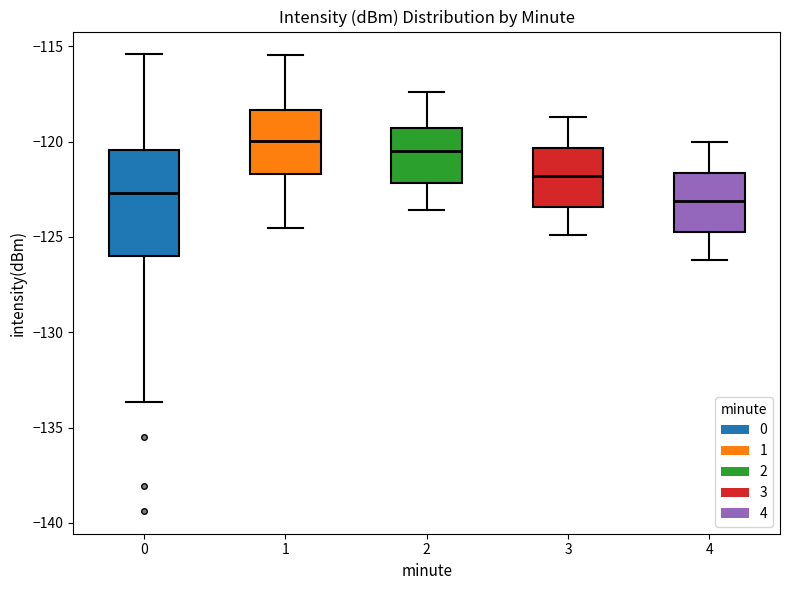

Reading left to right, read every box against the y-axis: the position of its median line, the range the box covers, and the ends of its whiskers. The values are not printed on the chart, so give them approximately, as read against the axis.

0: median -122.5, box -126.0 to -120.5, whiskers -133.5 to -115.5
1: median -120.0, box -121.5 to -118.5, whiskers -124.5 to -115.5
2: median -120.5, box -122.0 to -119.5, whiskers -123.5 to -117.5
3: median -122.0, box -123.5 to -120.5, whiskers -125.0 to -118.5
4: median -123.0, box -124.5 to -121.5, whiskers -126.0 to -120.0